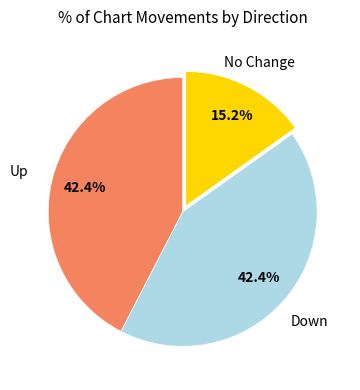

Does any single category account for the majority?

No